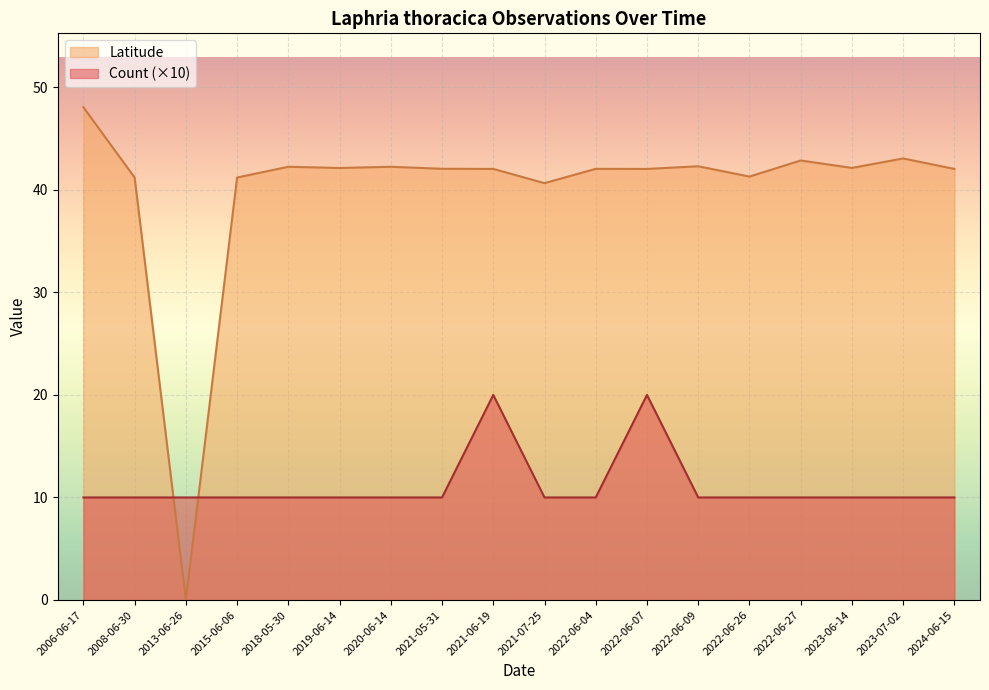

What is the smallest value displayed?

0.0